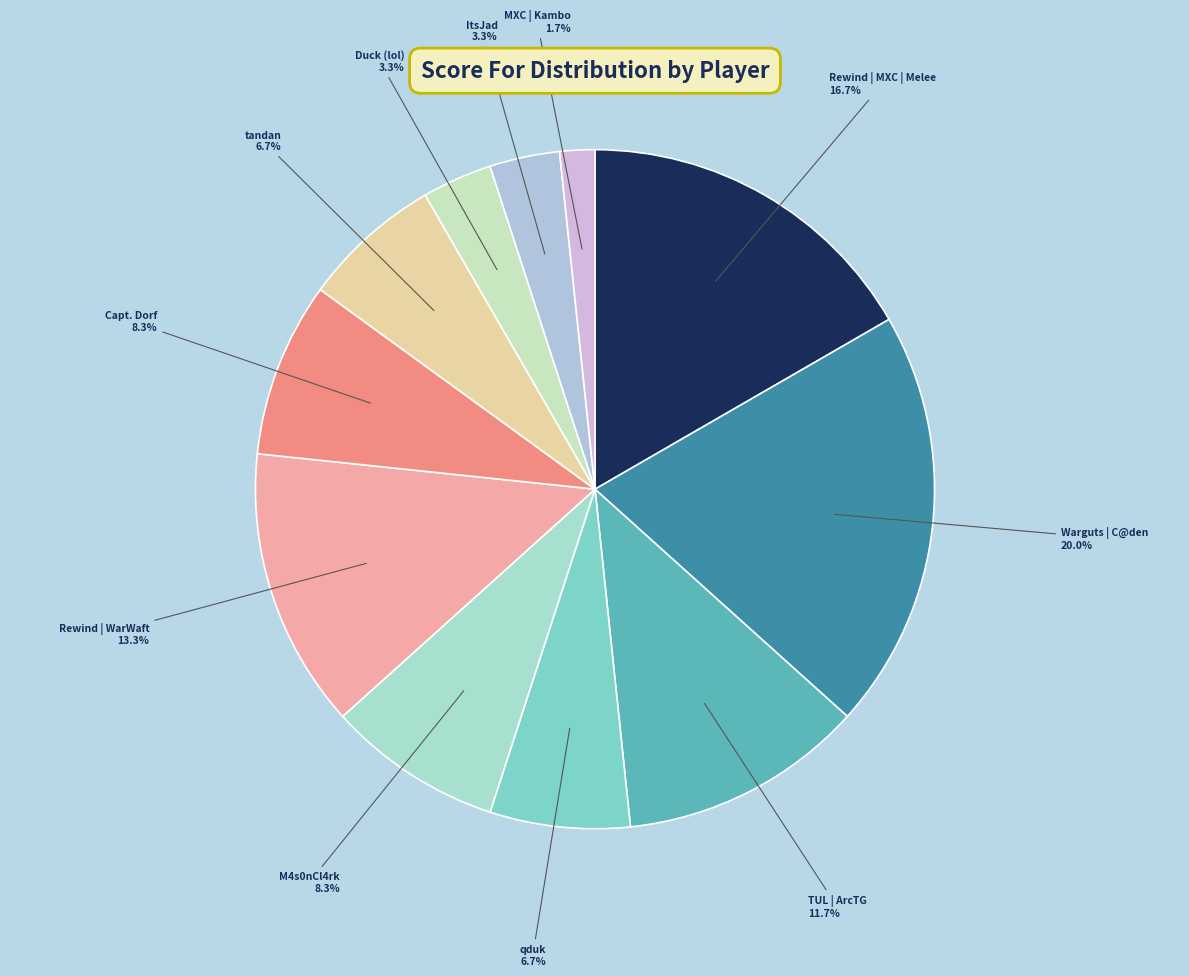

Does any single category account for the majority?

No